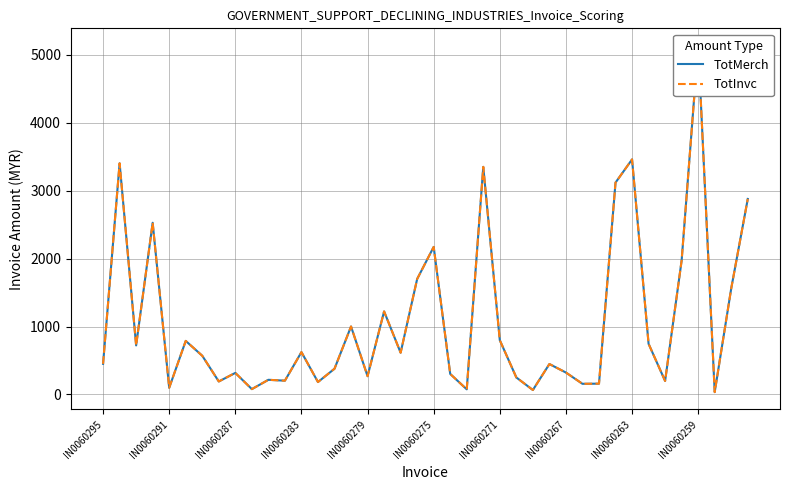

What is the sum of the TotInvc values at 22 and 11?

277.6